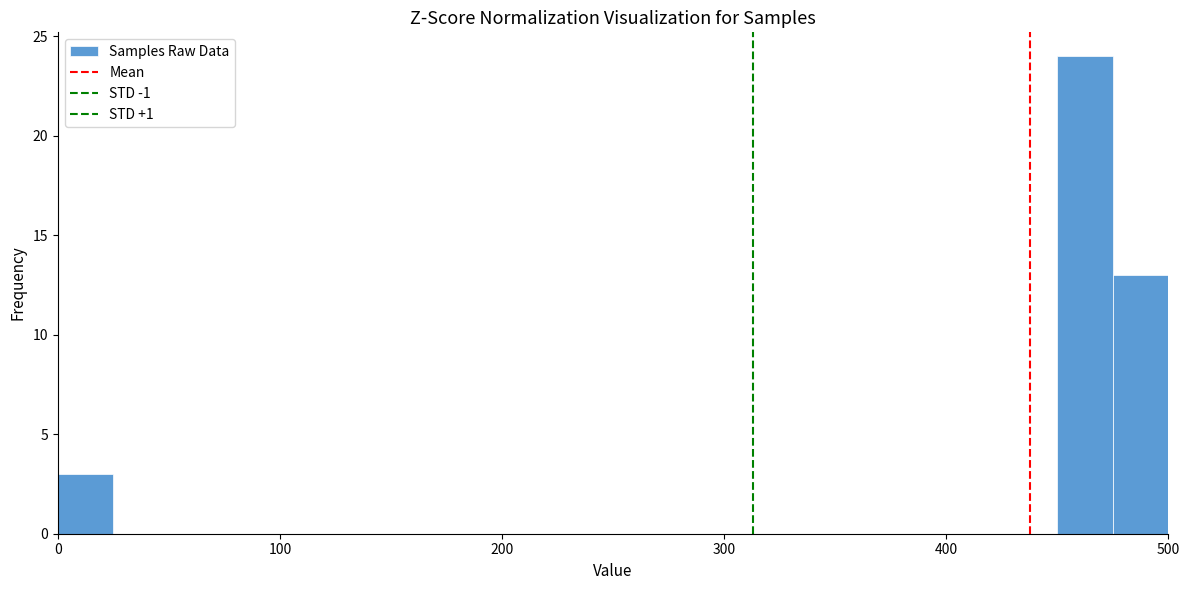

Around what value on the x-axis is the tallest bar? Give the approximate position of its centre, as read against the axis.

460